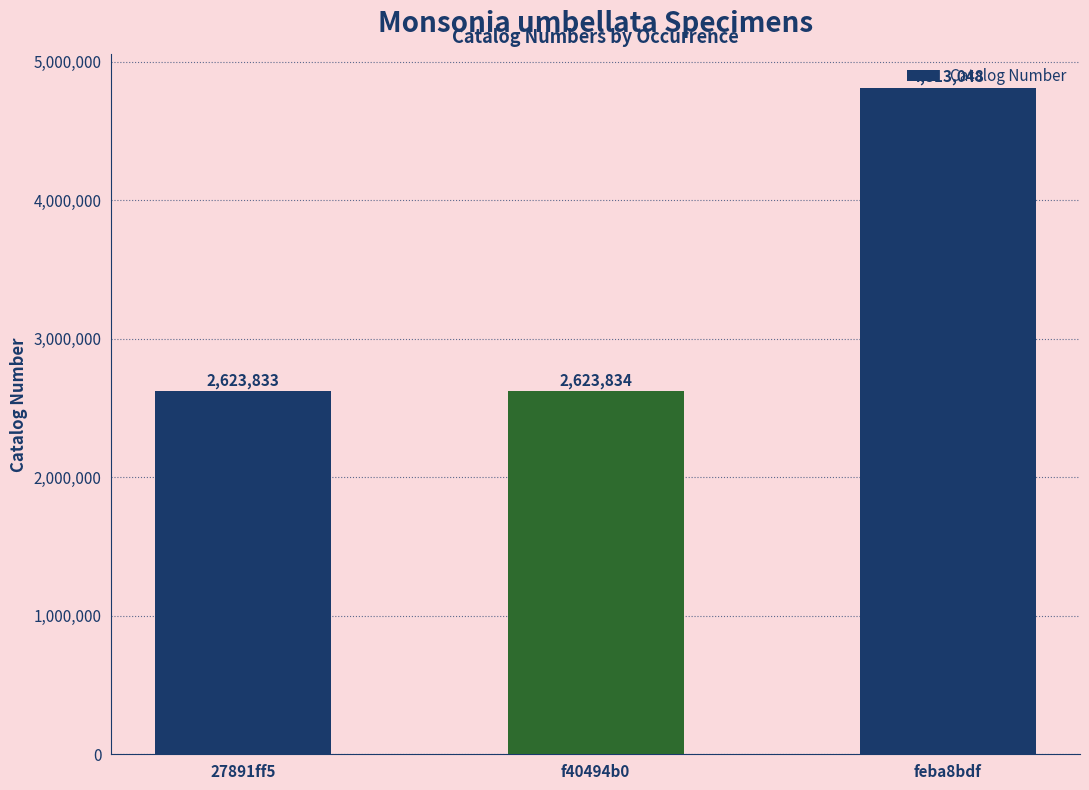

The chart shows a value of 2623833 at 27891ff5. True or false?

True